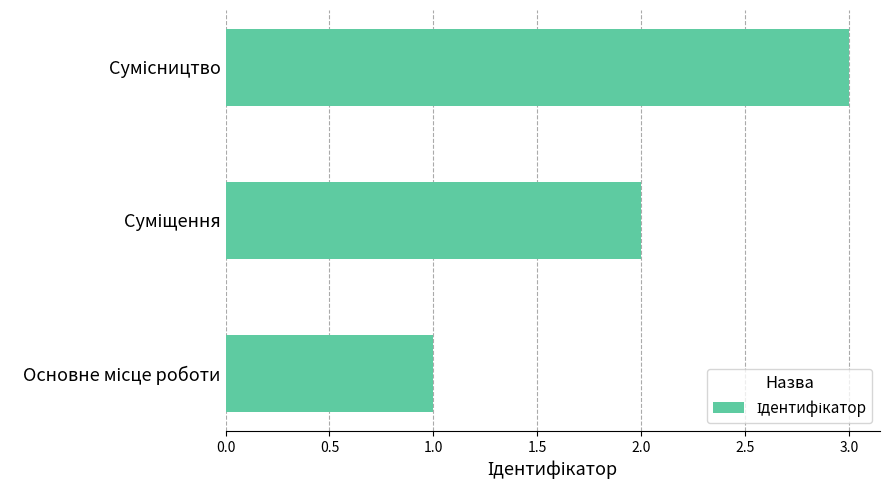

What is the greatest value displayed?

3